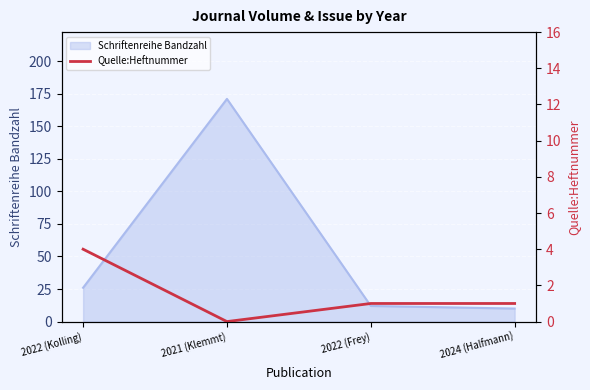

How many interior local peaks does the Schriftenreihe Bandzahl series have?

1